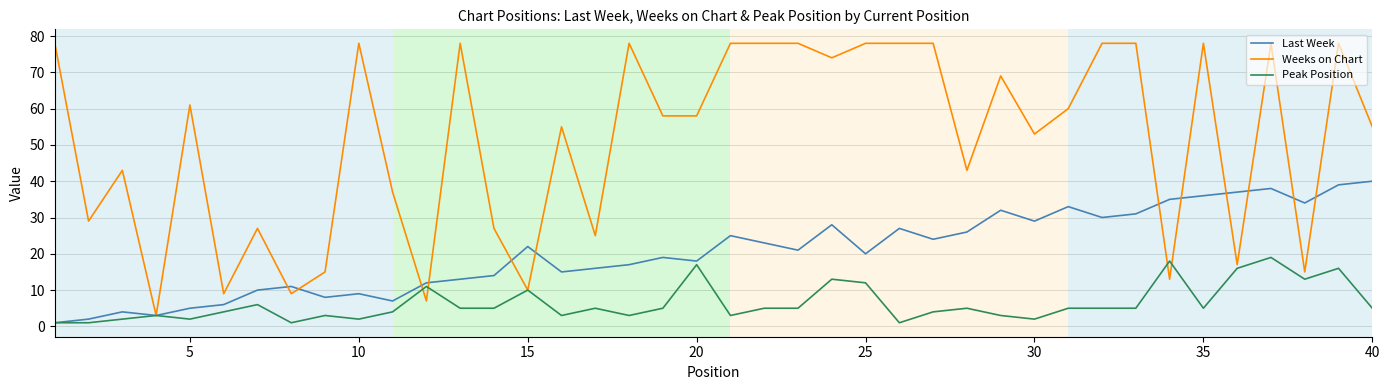

Rank the series by their maximum value, from lowest to highest.

Peak Position, Last Week, Weeks on Chart